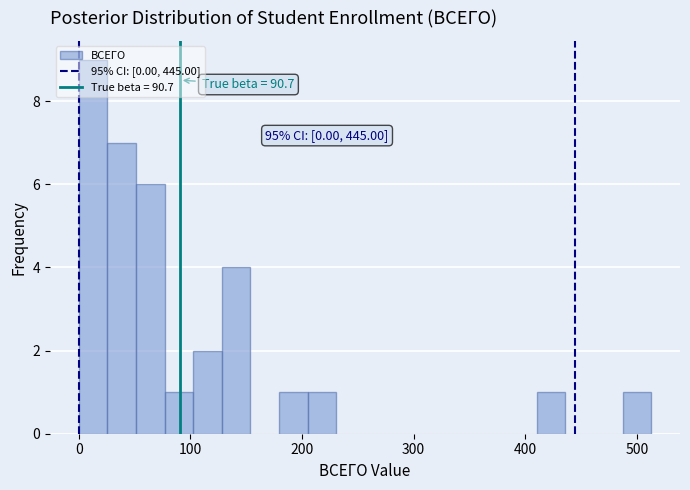

Read against the x-axis, roughly where is the centre of the tallest bar?

10